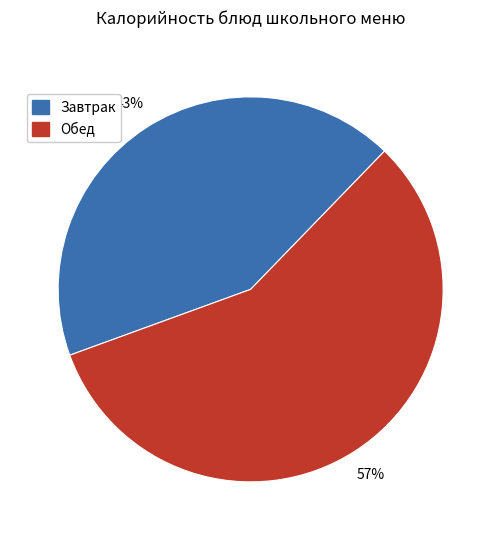

Does any single category account for the majority?

Yes